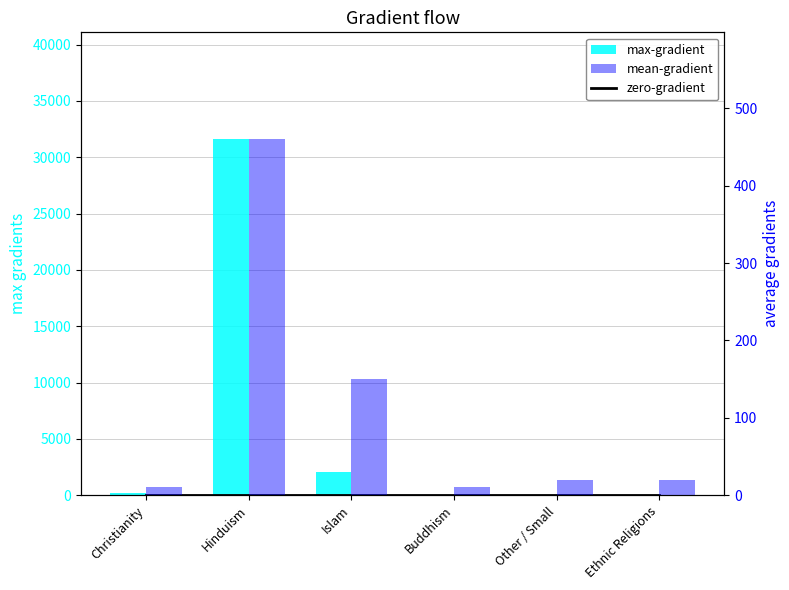

At which label is max-gradient closest to 15805?

Islam